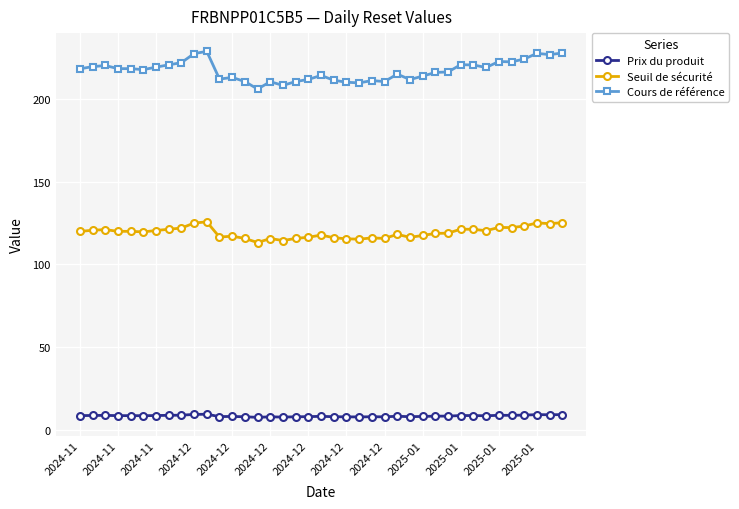

What is the smallest value displayed?

7.7